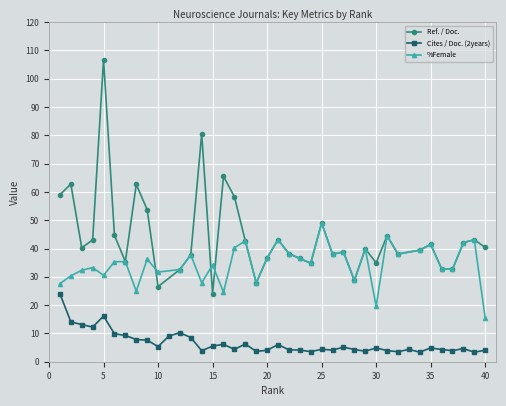

In Cites / Doc. (2years), how many points are higher than both neighbors (excluding endpoints)?

11